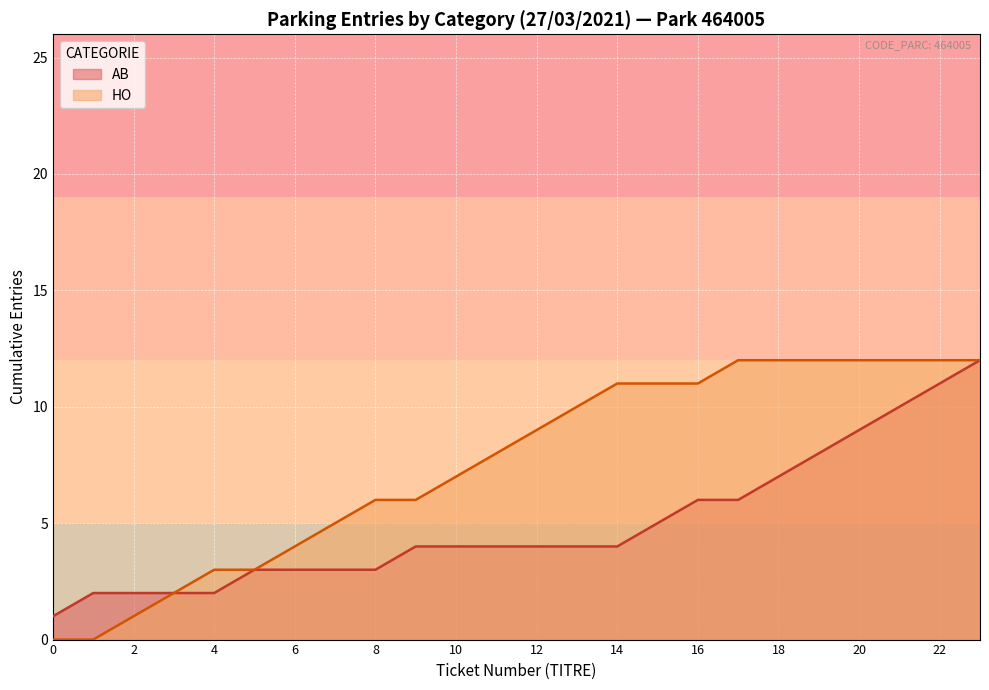

Which series has the largest total across all categories?

HO